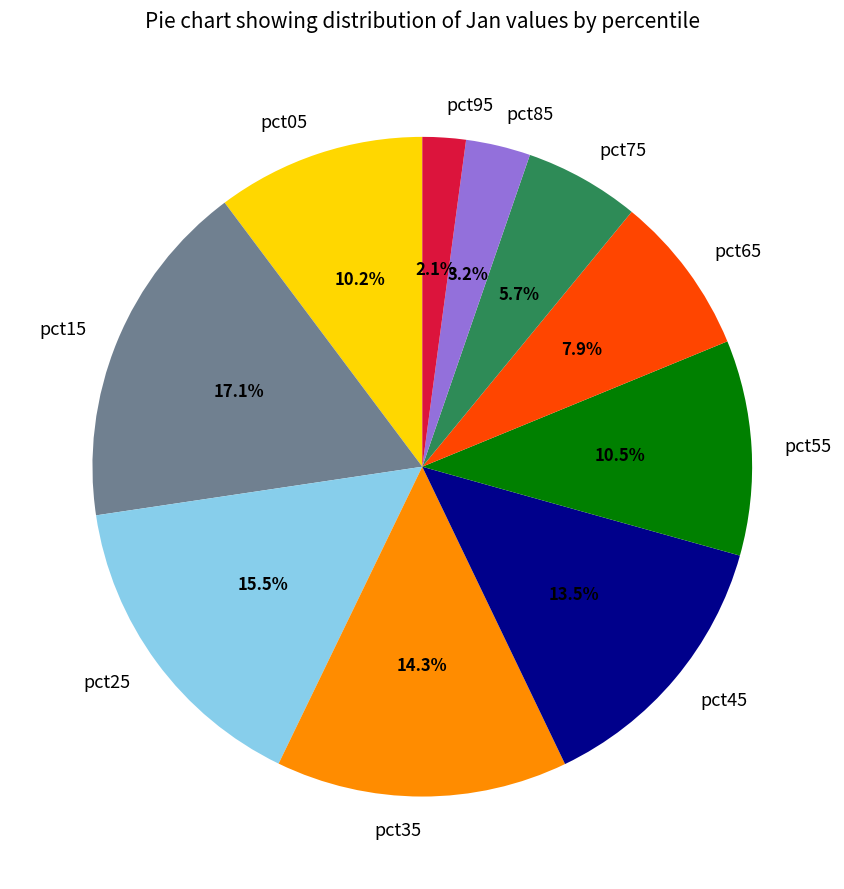

Count the number of slices in the pie.

10